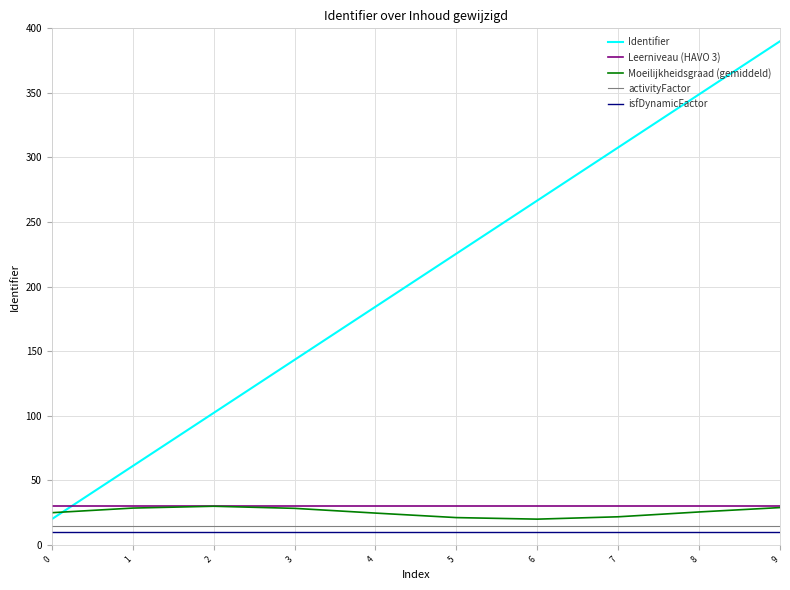

Is the value of Identifier at 5 greater than the value of Moeilijkheidsgraad (gemiddeld) at 9?

Yes